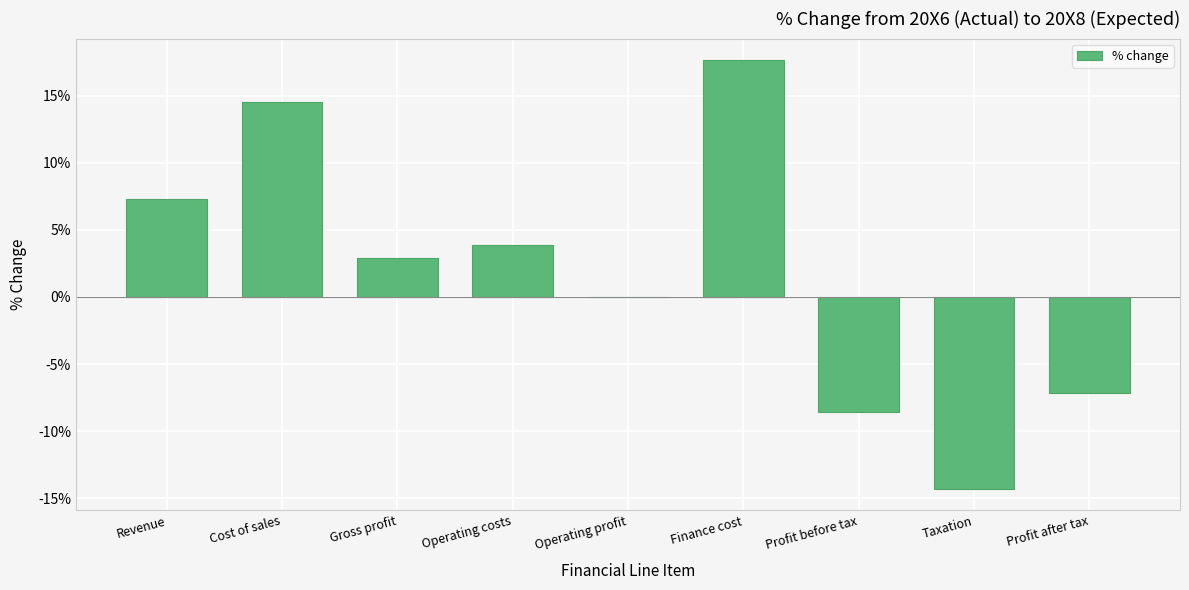

Reading left to right, list all the values displayed in this chart.

Revenue=0.1	Cost of sales=0.1	Gross profit=0.0	Operating costs=0.0	Operating profit=0.0	Finance cost=0.2	Profit before tax=-0.1	Taxation=-0.1	Profit after tax=-0.1